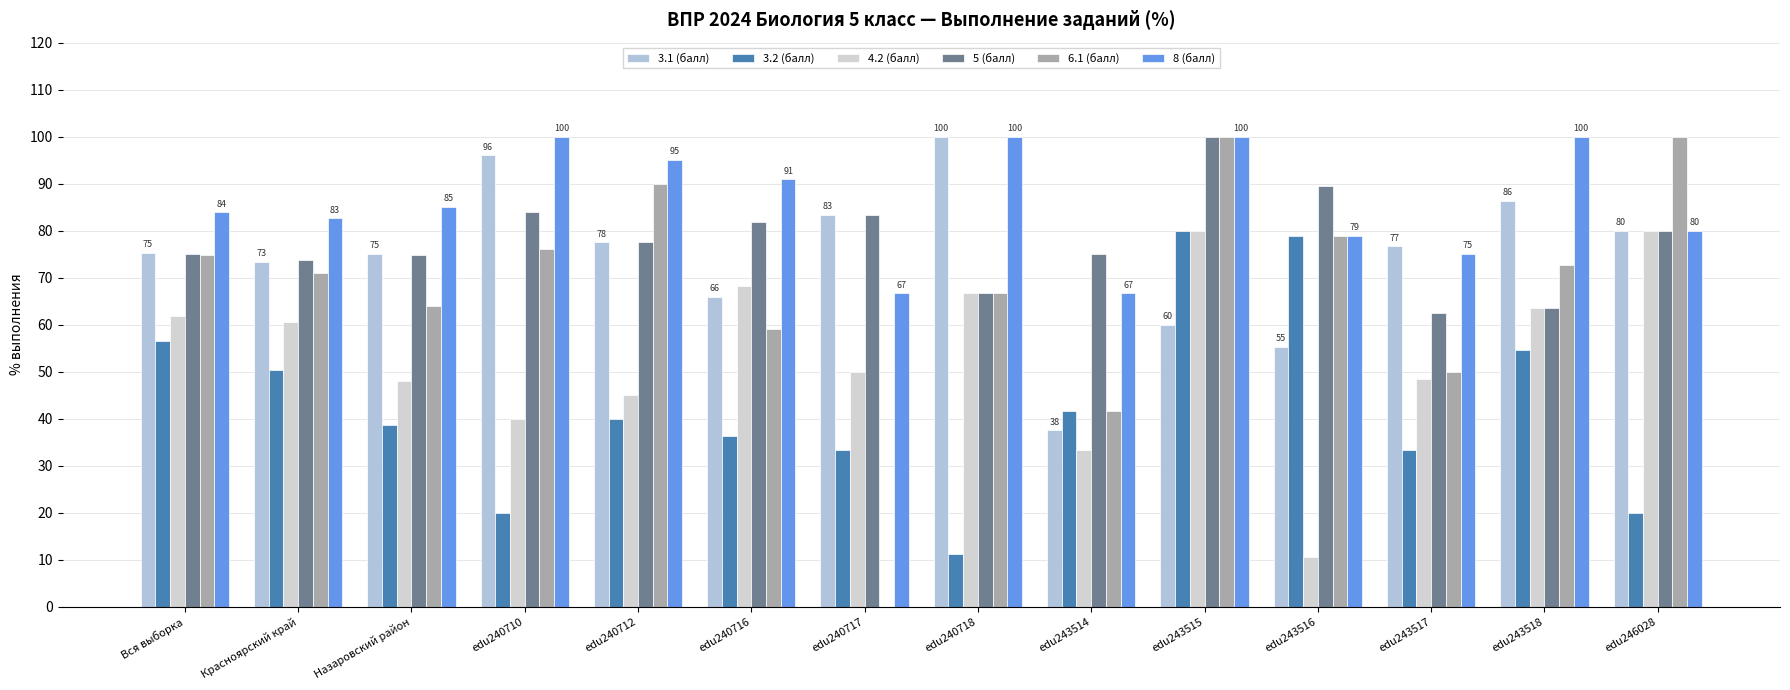

What is the maximum value for 4.2 (балл)?

80.0